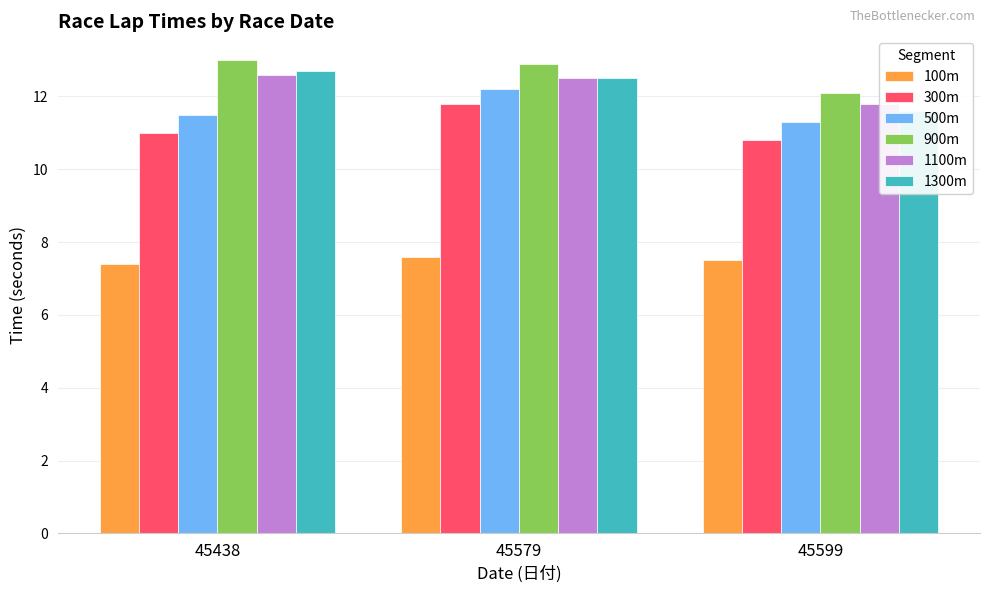

Between 45438 and 45579, which series saw the biggest shift?

300m